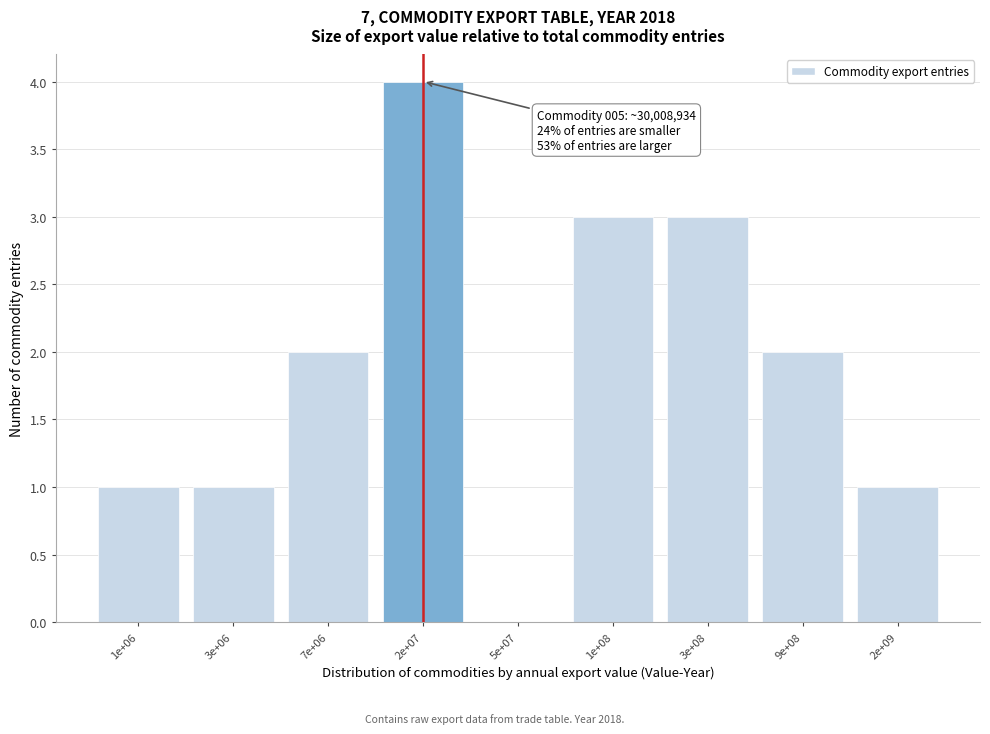

Reading left to right, what are all the values shown in this chart?

1e+06=1	3e+06=1	7e+06=2	2e+07=4	5e+07=0	1e+08=3	3e+08=3	9e+08=2	2e+09=1